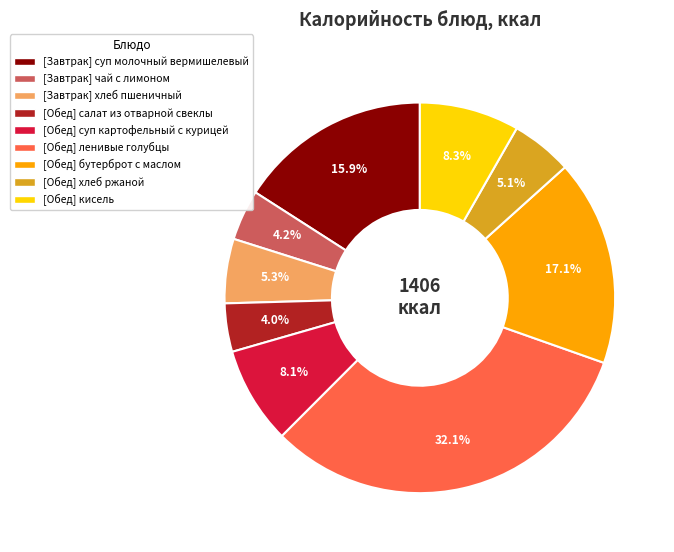

Does any single category account for the majority?

No